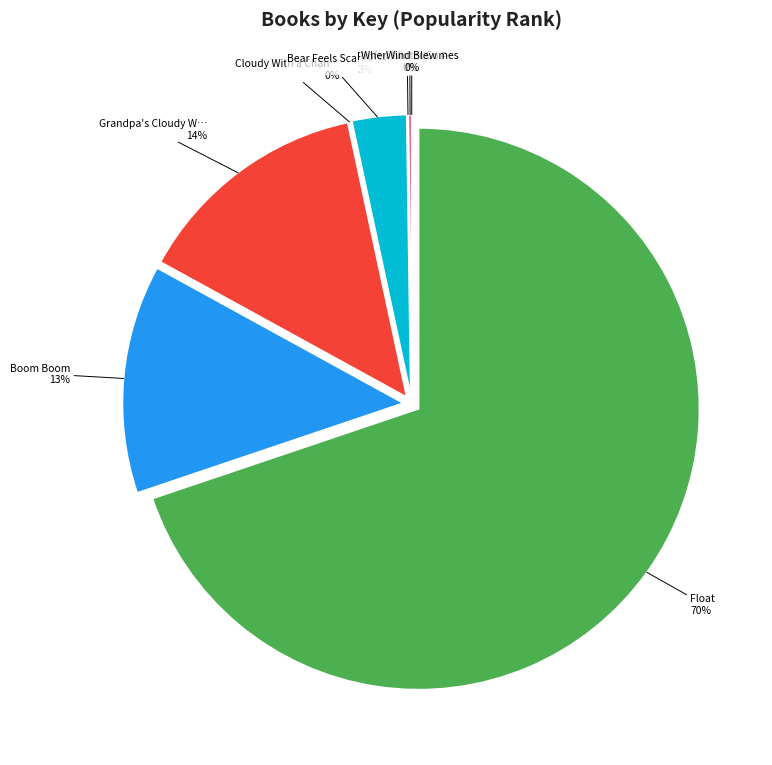

Which category has the biggest portion of the pie?

Float